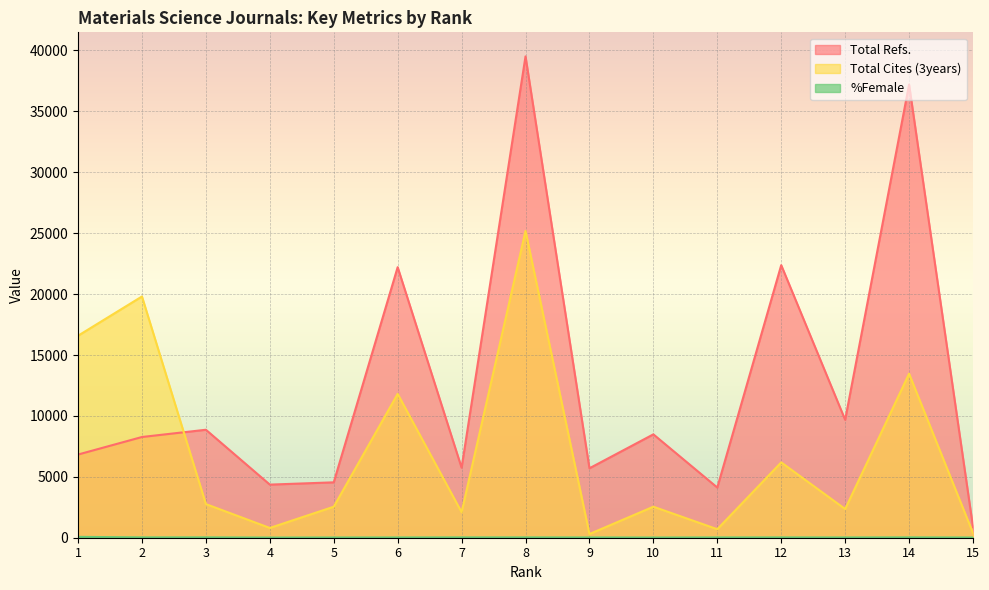

True or false: %Female and Total Refs. intersect in this chart.

False